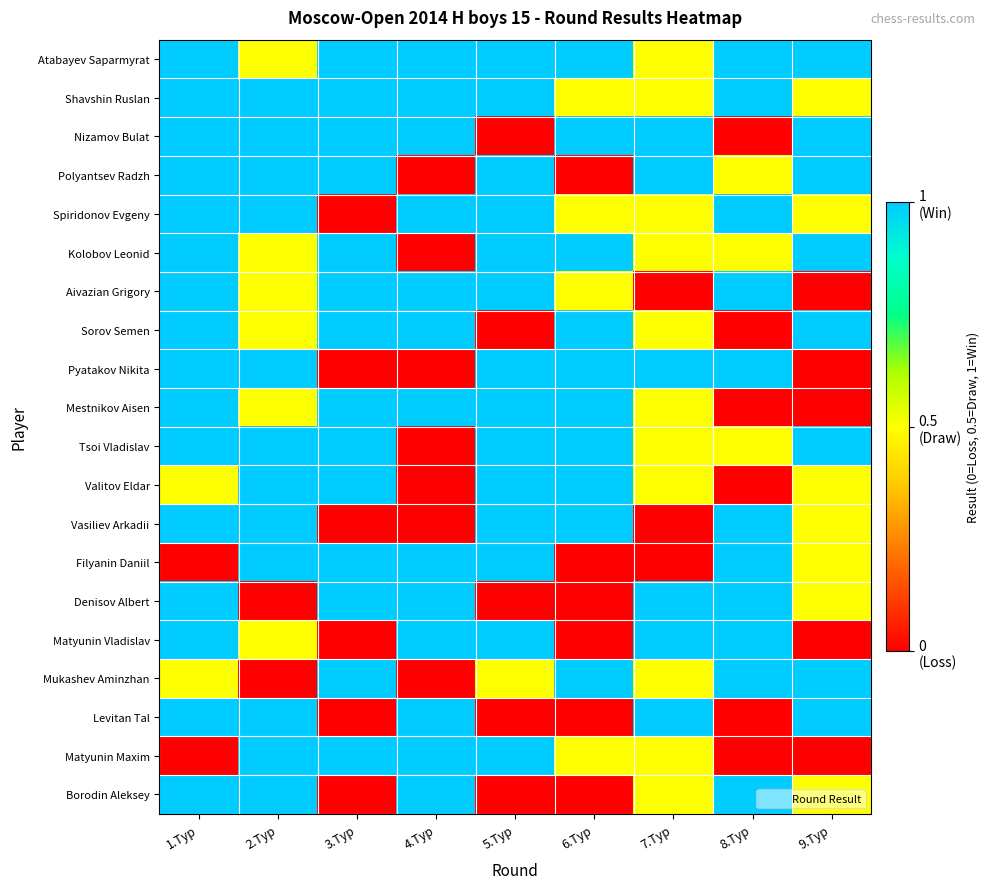

Between 5.Тур and 4.Тур, which is larger?

5.Тур